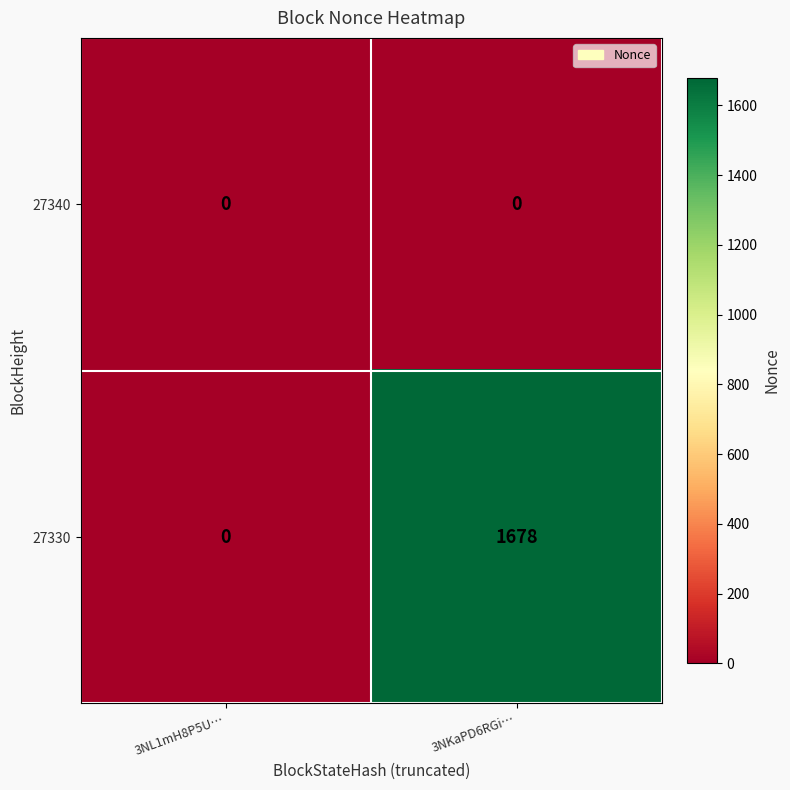

The 27340 series shows 0 at 3NKaPD6RGi…. True or false?

True